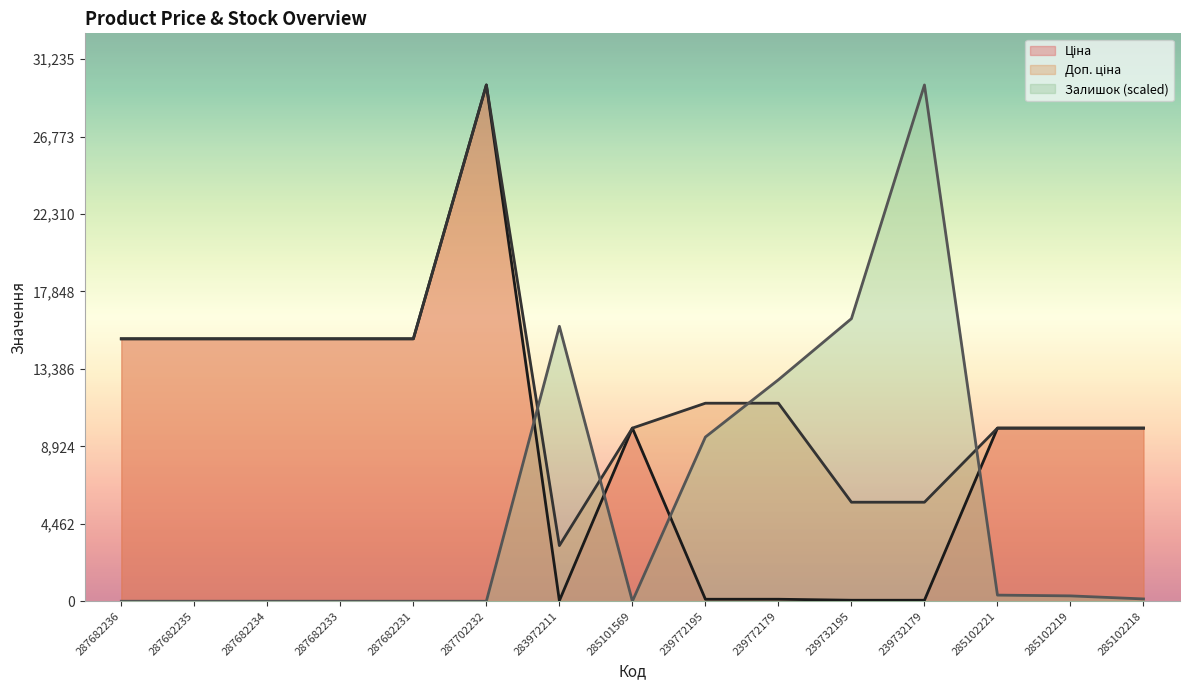

What is the total value across all series at 285101569?

19950.0